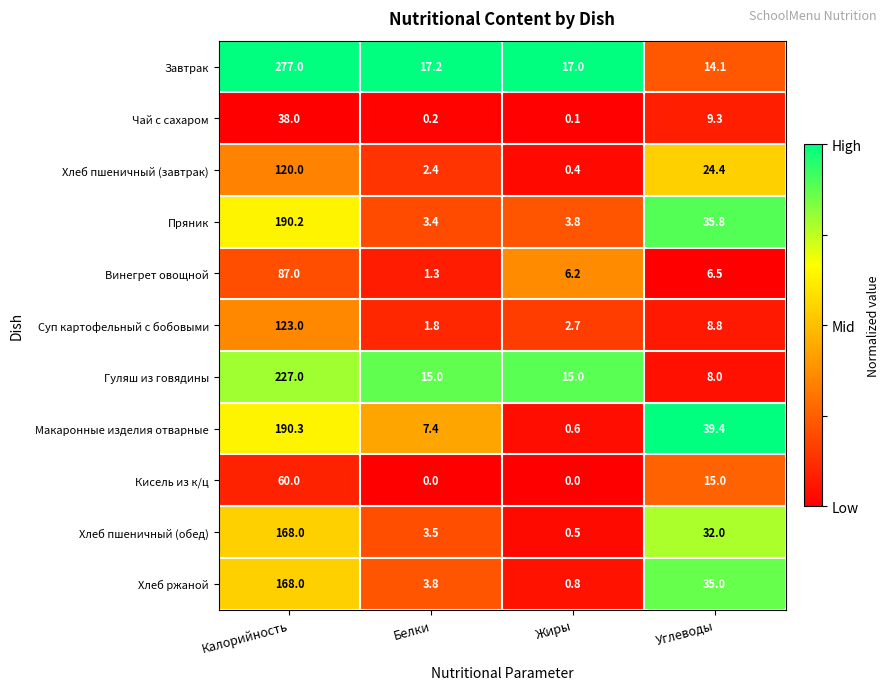

At how many categories does at least one series exceed 0?

4